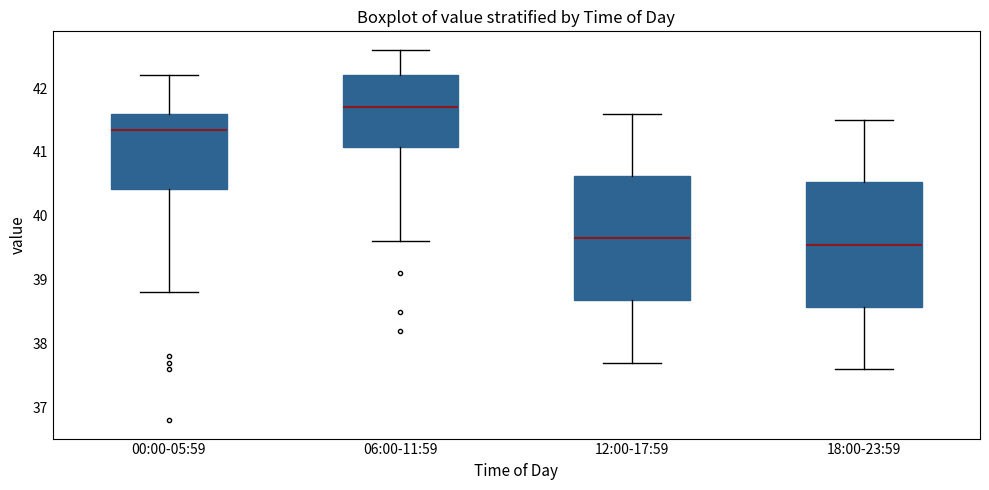

Reading left to right, transcribe this box plot: for each box, give where its median line is, the range the box spans, and where its two whiskers end, as read against the y-axis. The values are not printed on the chart, so give them approximately, as read against the axis.

00:00-05:59: median 41.4, box 40.4 to 41.6, whiskers 38.8 to 42.2
06:00-11:59: median 41.7, box 41.1 to 42.2, whiskers 39.6 to 42.6
12:00-17:59: median 39.7, box 38.7 to 40.6, whiskers 37.7 to 41.6
18:00-23:59: median 39.6, box 38.6 to 40.5, whiskers 37.6 to 41.5